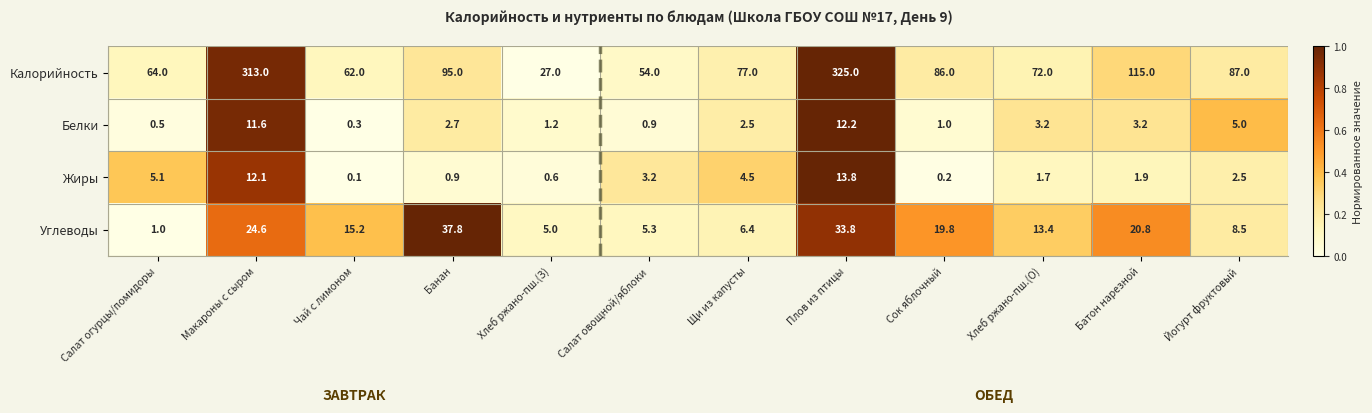

What is the sum of all Углеводы values?

191.6